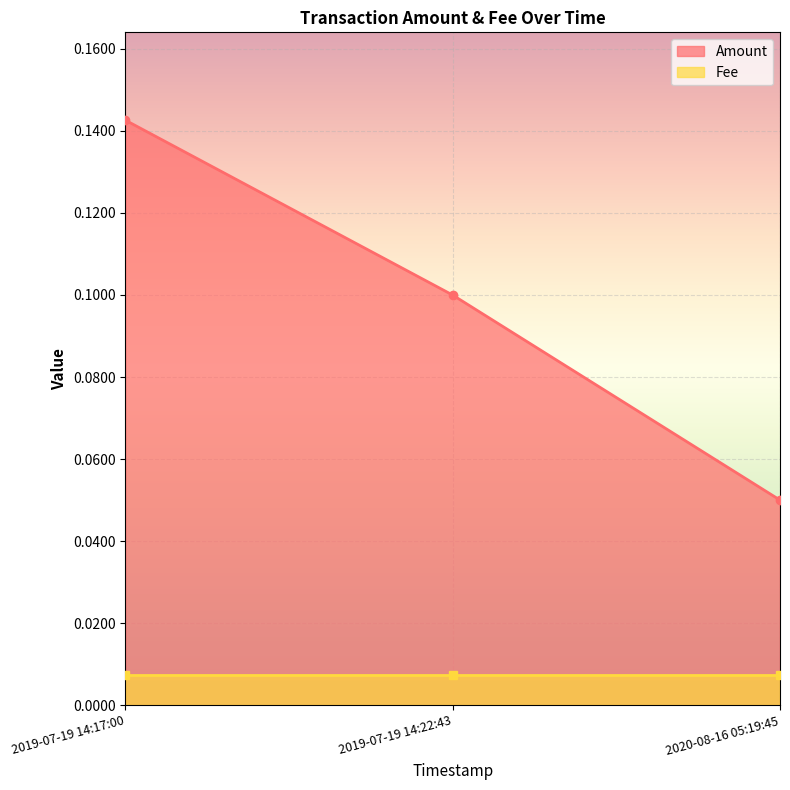

What is the value of the 3rd point from the left?

0.1